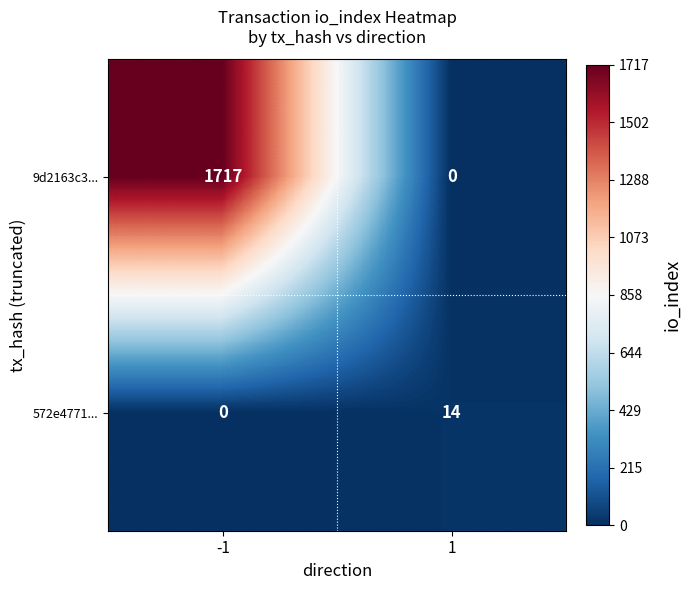

What is the maximum value shown in the chart?

1717